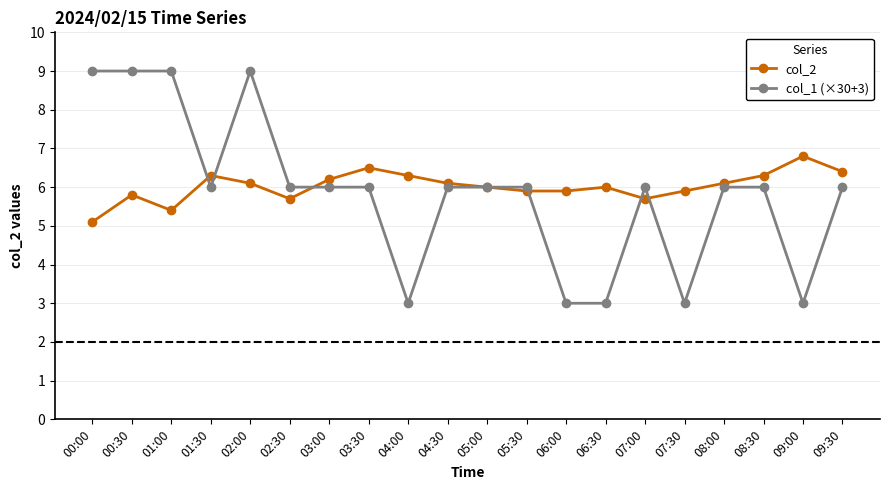

True or false: col_2 has more than 1 points higher than both neighbors.

True